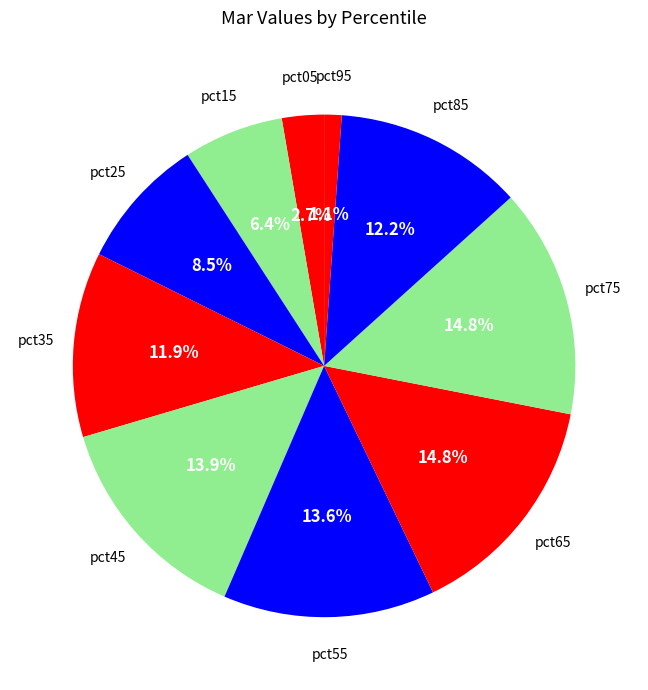

Which slice is the smallest?

pct95